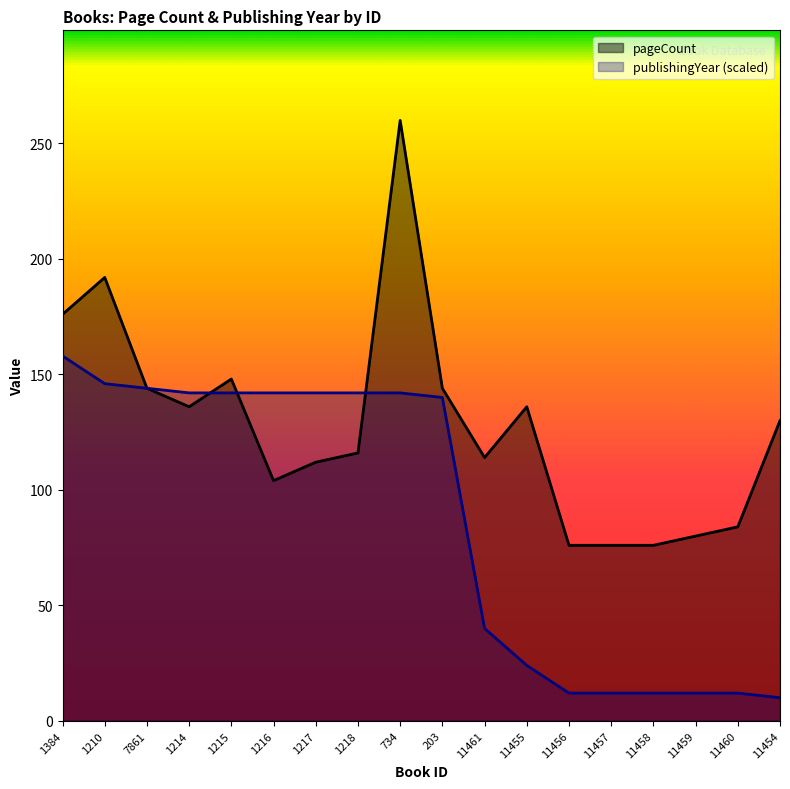

At 1217, list the series in order from largest to smallest.

publishingYear (scaled), pageCount